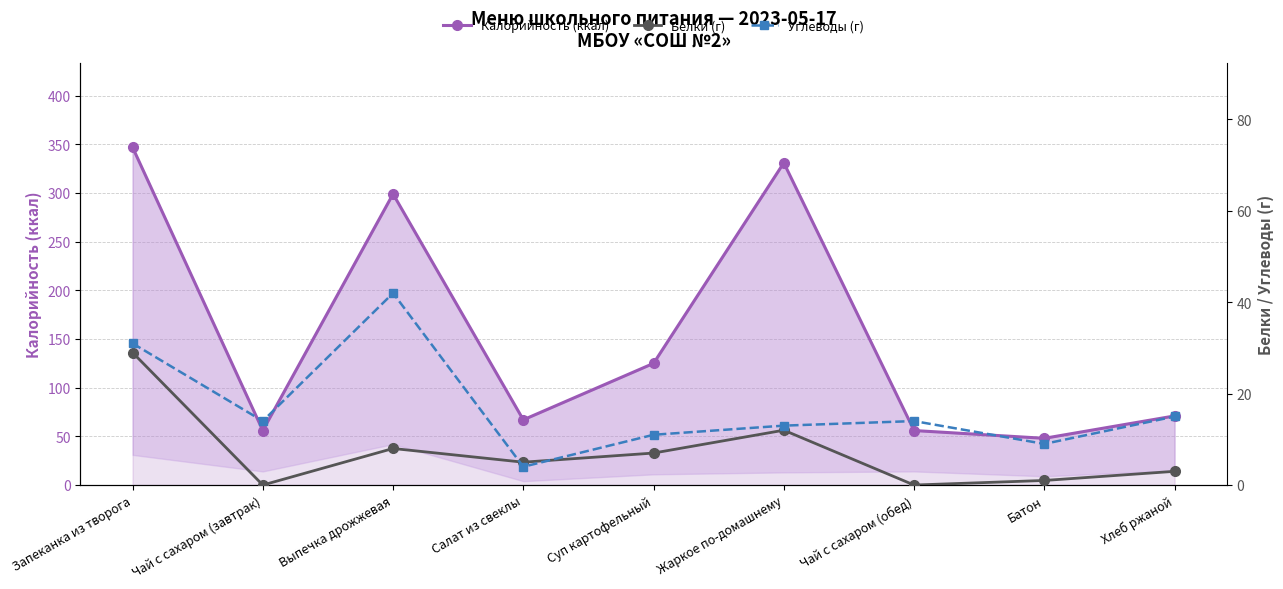

Which category has the highest value in the Белки (г) series?

Запеканка из творога